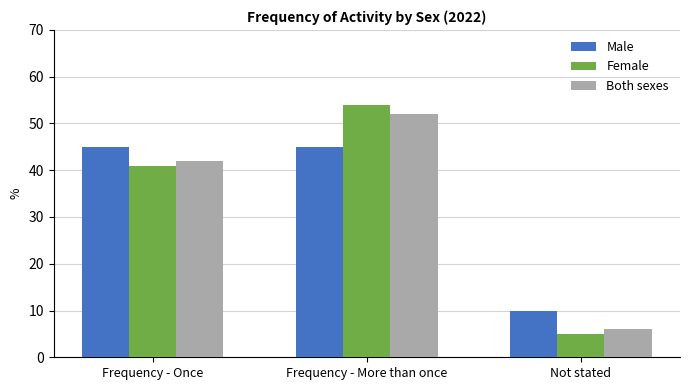

What is the label of the 2nd bar from the right?

Frequency - More than once